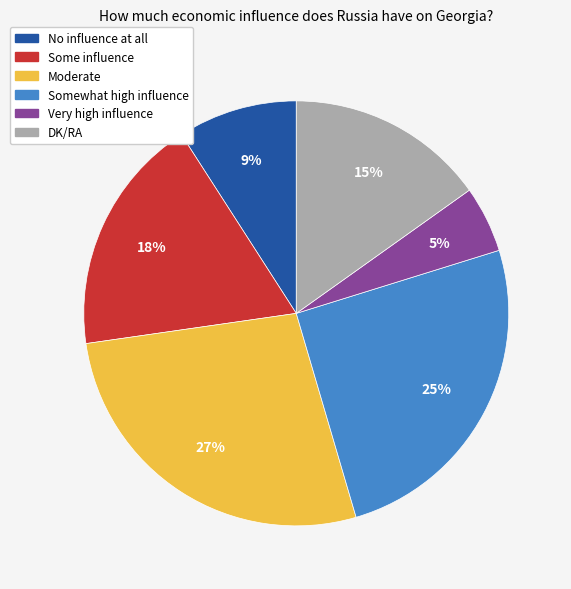

Rank the categories by value from highest to lowest.

Moderate, Somewhat high influence, Some influence, DK/RA, No influence at all, Very high influence